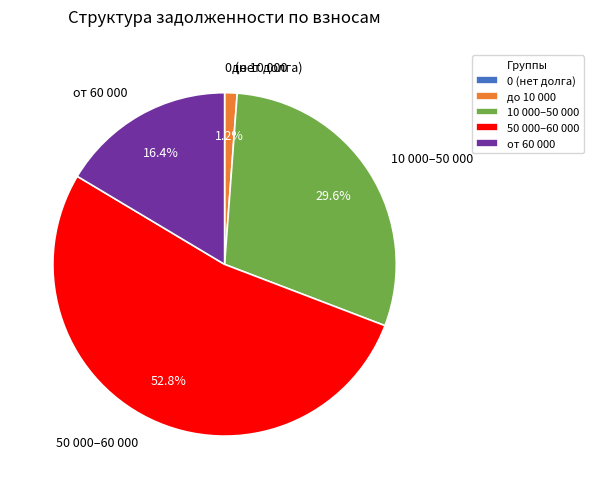

To the nearest percent, what is the average slice percentage?

20%